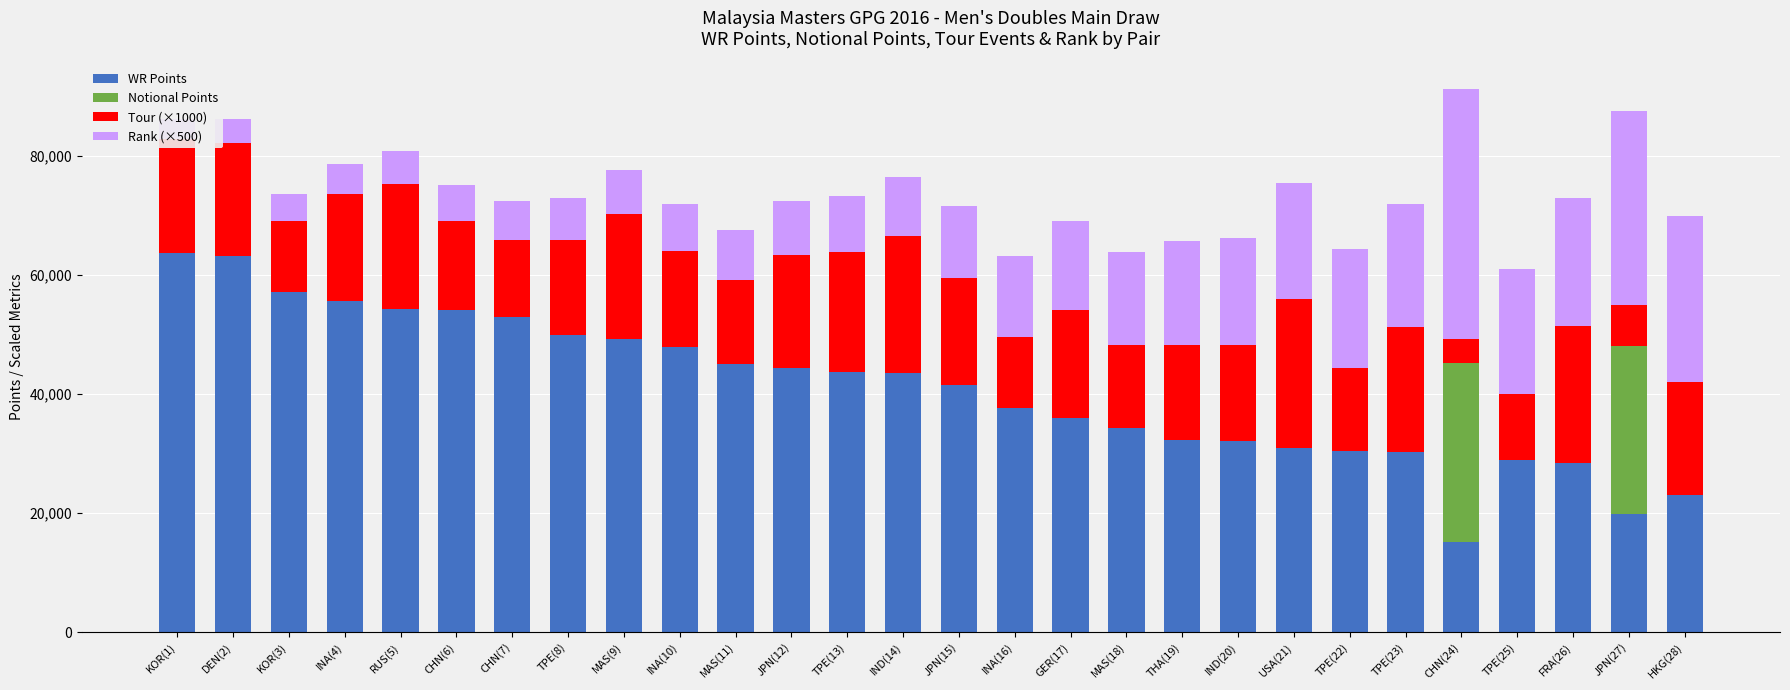

What is the label of the 27th bar from the left?

JPN(27)